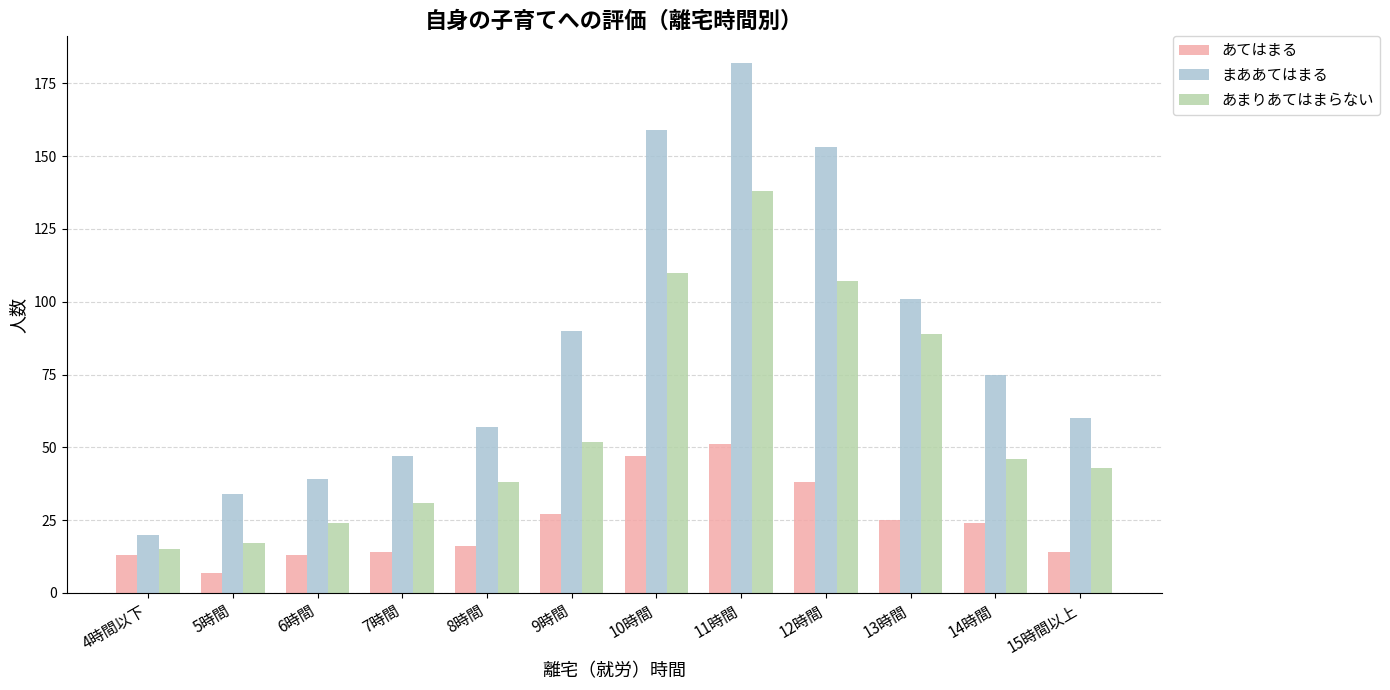

Rank the series by their maximum value, from lowest to highest.

あてはまる, あまりあてはまらない, まああてはまる